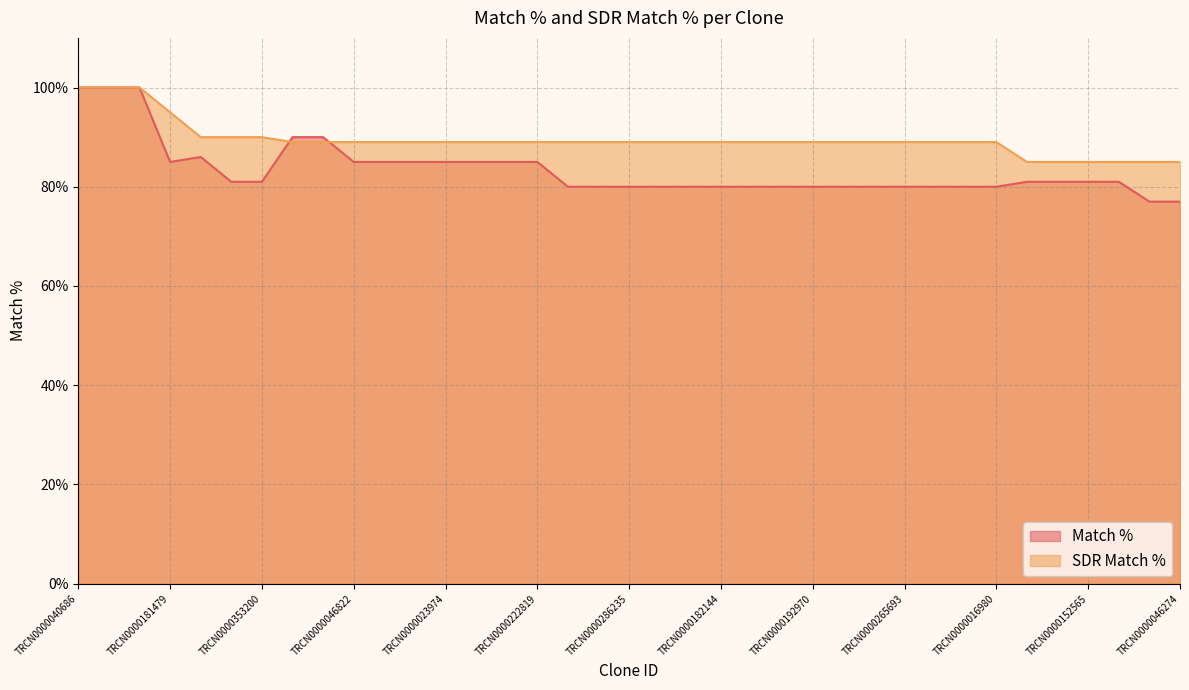

What is the value of the Match % point at the 11th from the left?

85